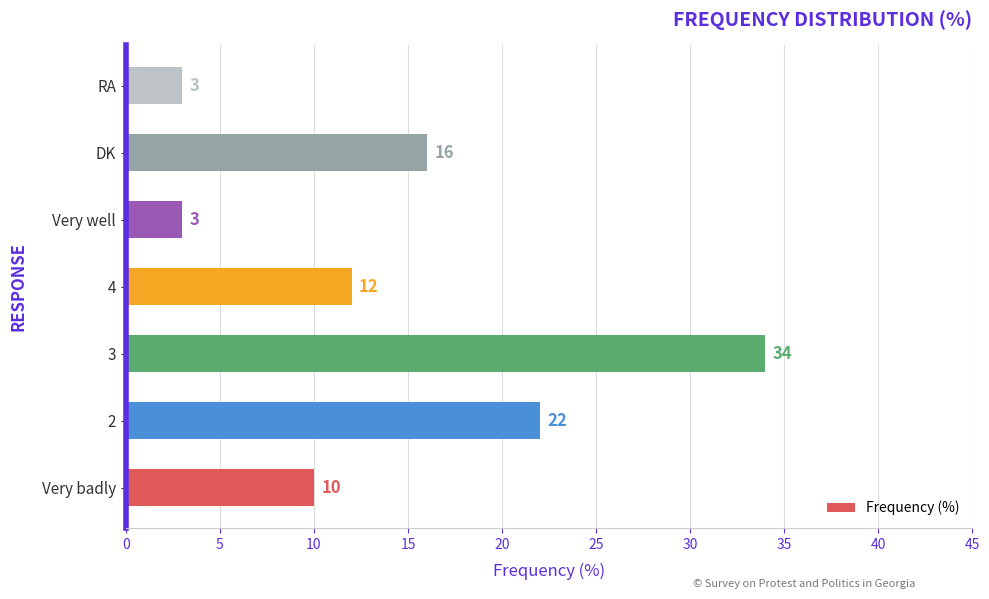

What is the difference between the maximum and minimum values?

31